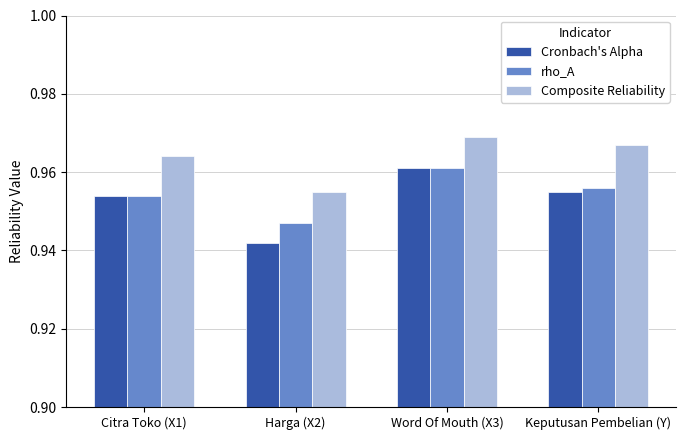

Which series has the widest spread of values?

Cronbach's Alpha